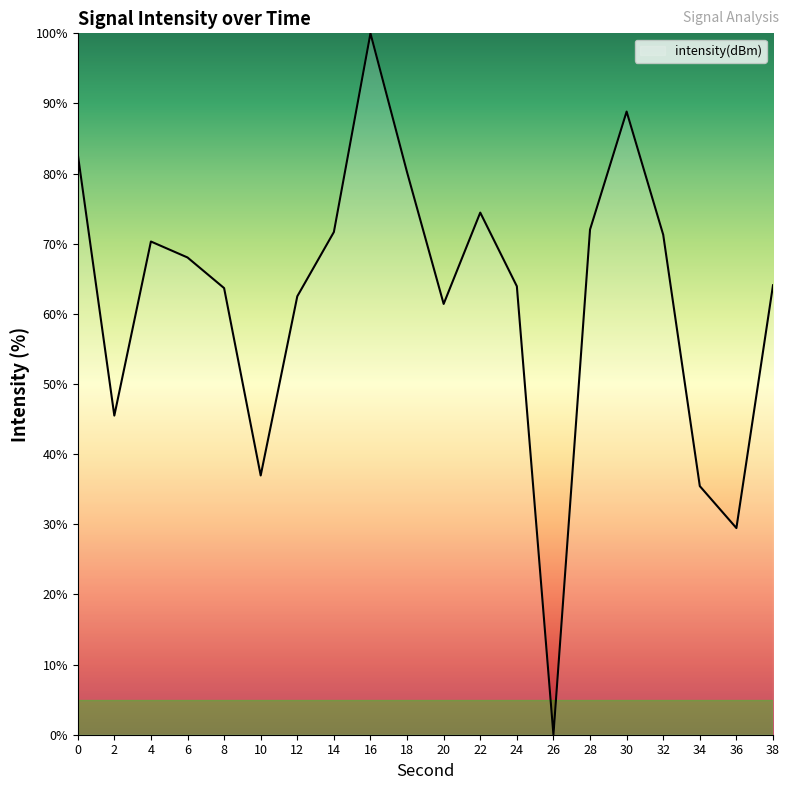

How many lines are shown in the chart?

1